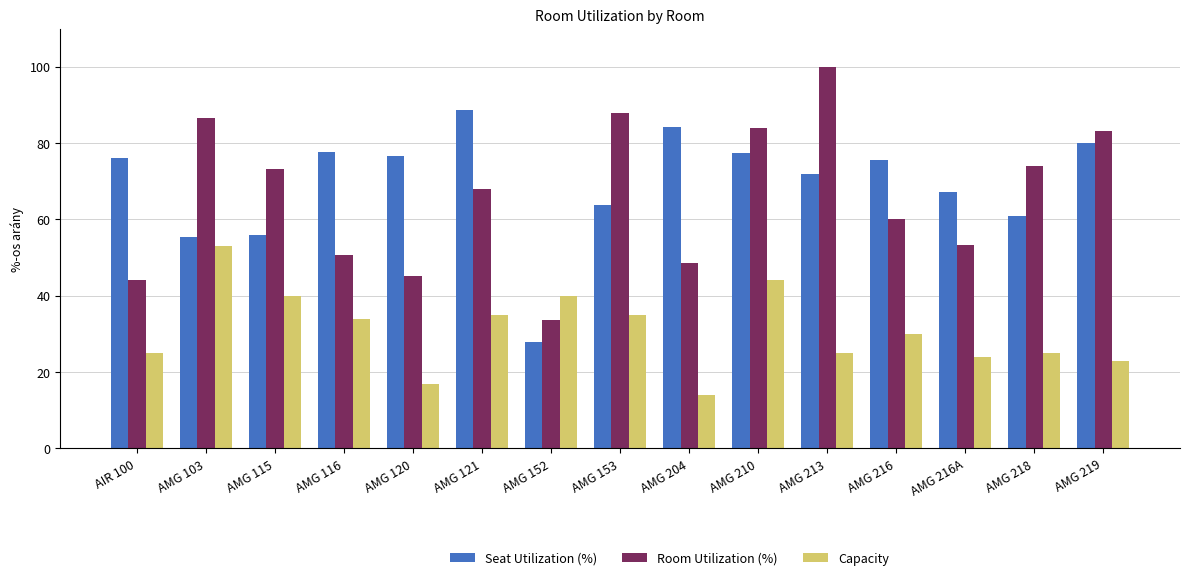

At which label is Room Utilization (%) closest to 66?

AMG 121